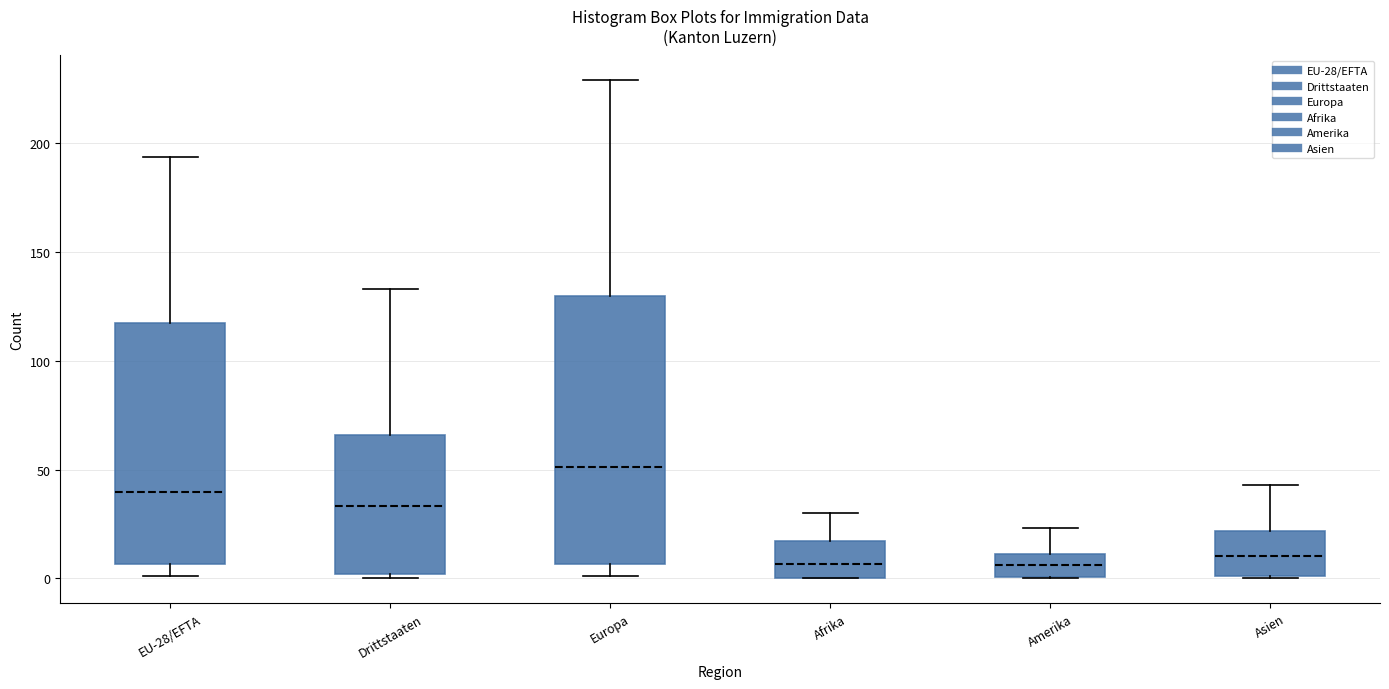

Comparing the boxes themselves (not the whiskers), which one is the tallest?

Europa